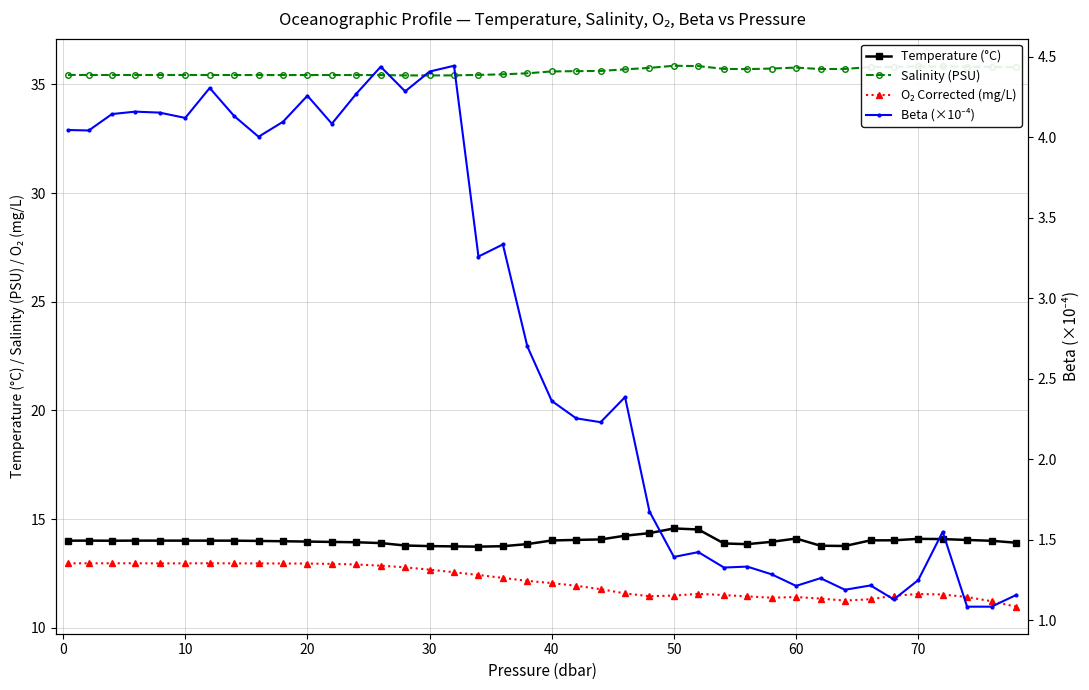

Does the chart display data point markers on the line(s)?

Yes